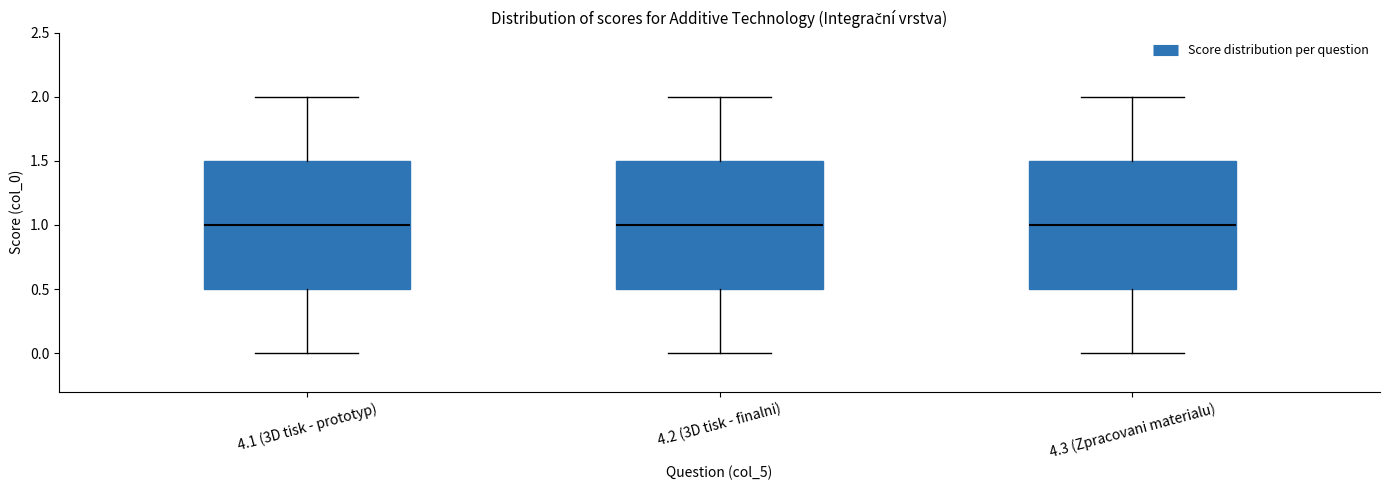

Reading left to right, transcribe this box plot: for each box, give where its median line is, the range the box spans, and where its two whiskers end, as read against the y-axis. The values are not printed on the chart, so give them approximately, as read against the axis.

4.1 (3D tisk - prototyp): median 1.0, box 0.5 to 1.5, whiskers 0.0 to 2.0
4.2 (3D tisk - finalni): median 1.0, box 0.5 to 1.5, whiskers 0.0 to 2.0
4.3 (Zpracovani materialu): median 1.0, box 0.5 to 1.5, whiskers 0.0 to 2.0